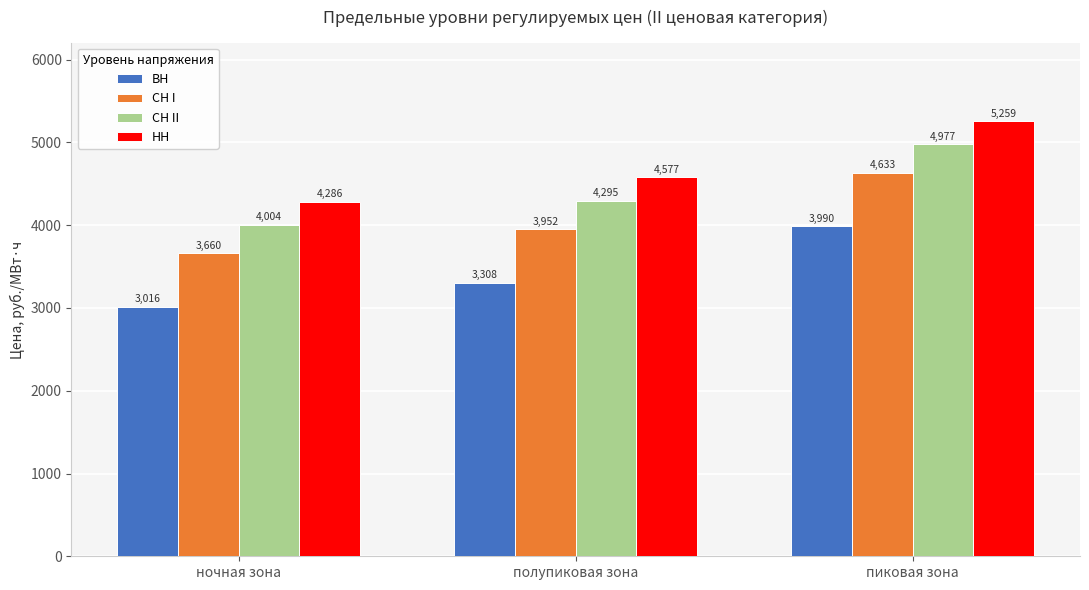

What is the spread (max minus min) of values at полупиковая зона?

1269.7